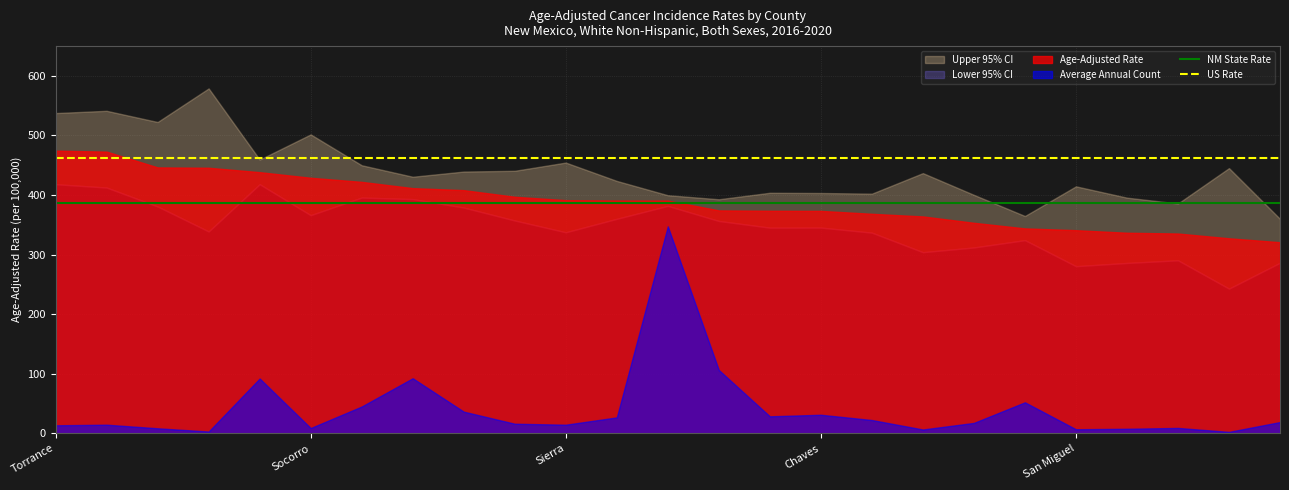

Which series has the largest total across all categories?

US Rate